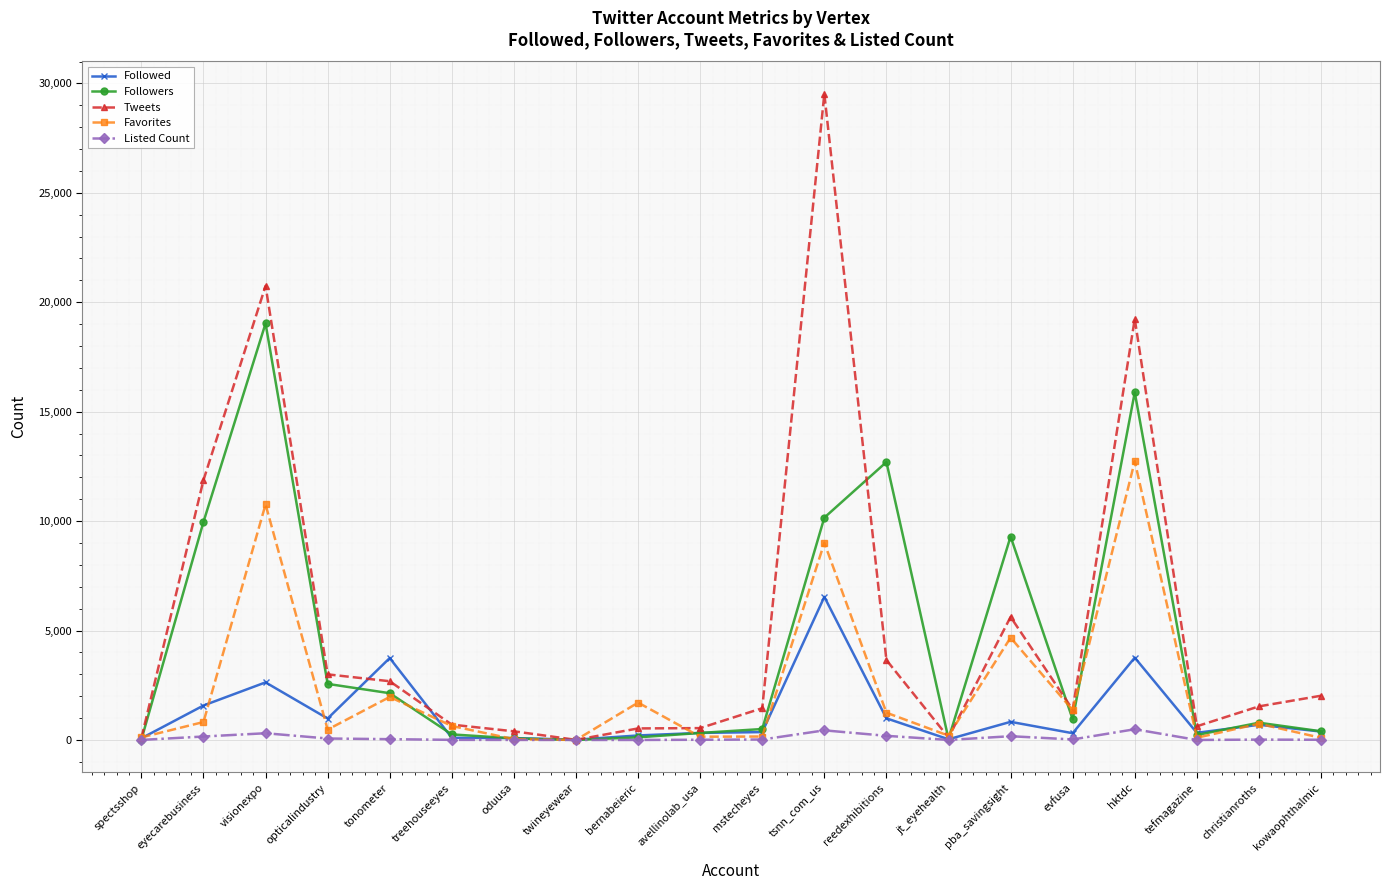

What is the sum of all Tweets values?

105722